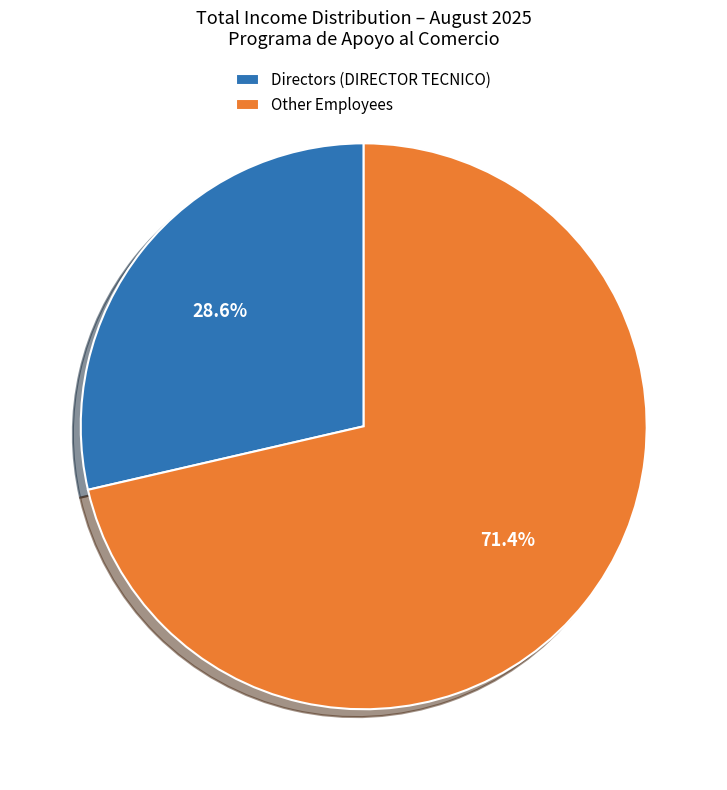

What is the ratio of the value at Other Employees to the value at Directors (DIRECTOR TECNICO)?

2.5